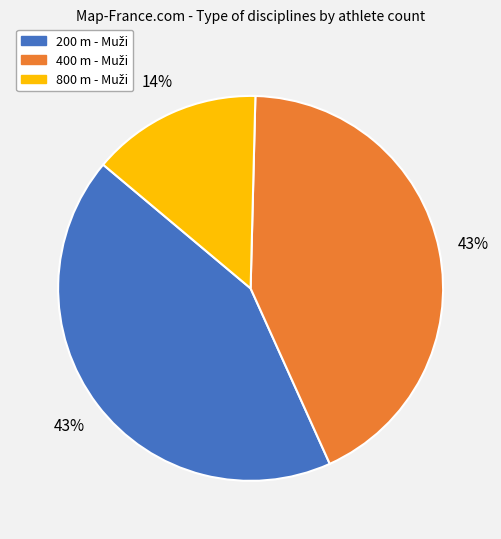

Does any single category account for the majority?

No